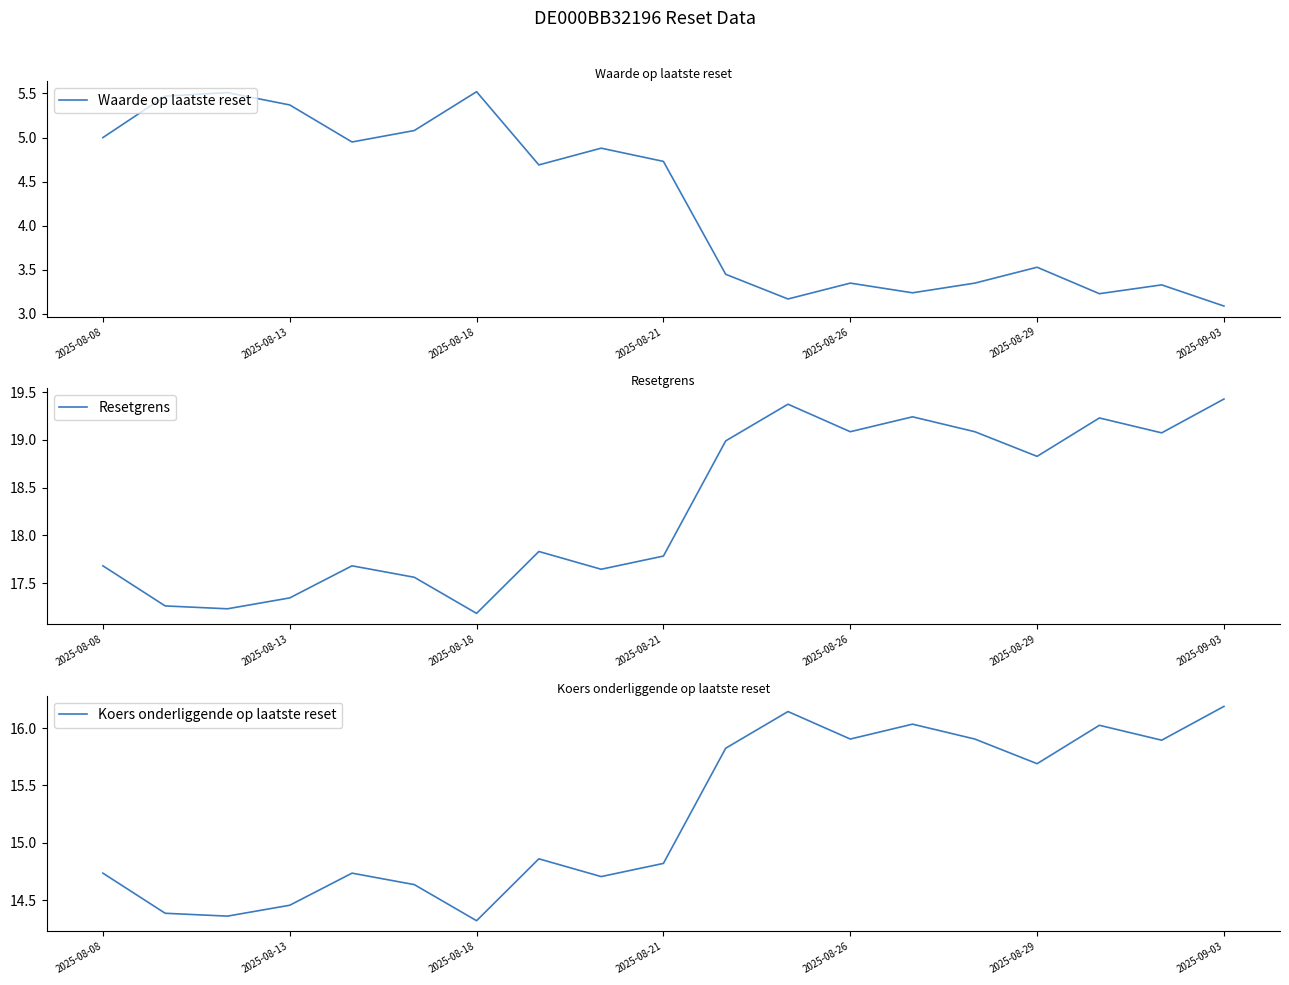

What is the value of the Resetgrens point at the 5th from the left?

17.7